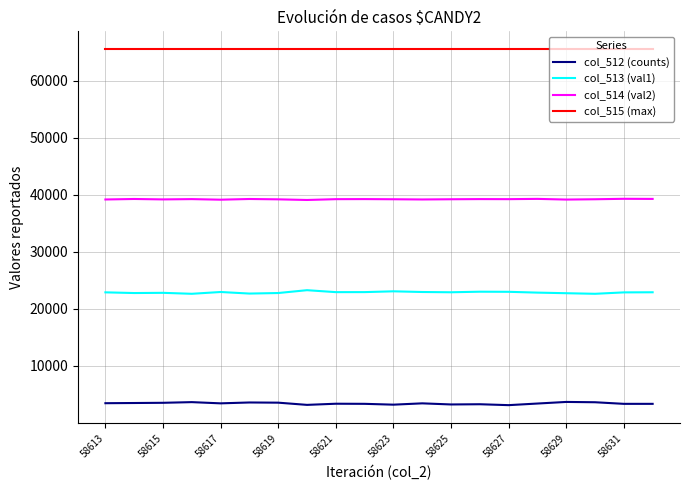

Which series has the largest total across all categories?

col_515 (max)